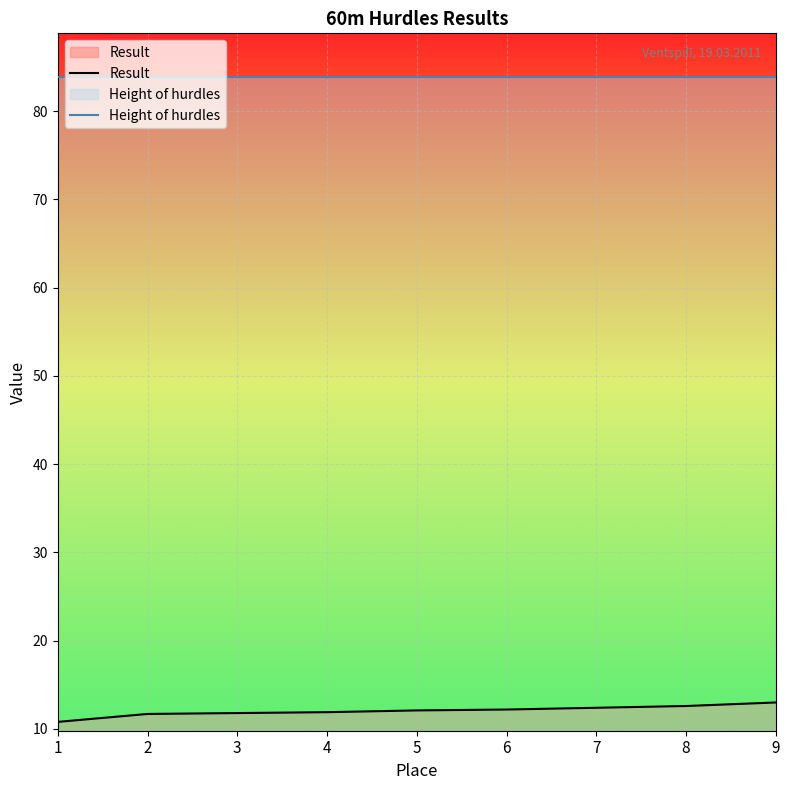

How many categories are shown in the chart?

9